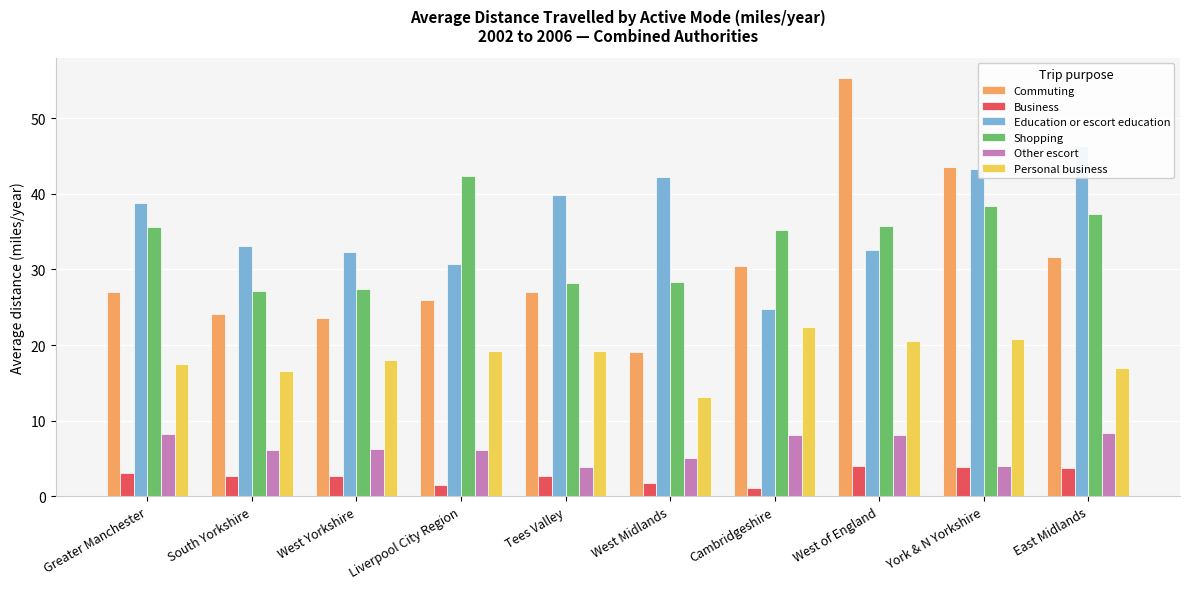

The value of Business at Cambridgeshire is 1.2. True or false?

True